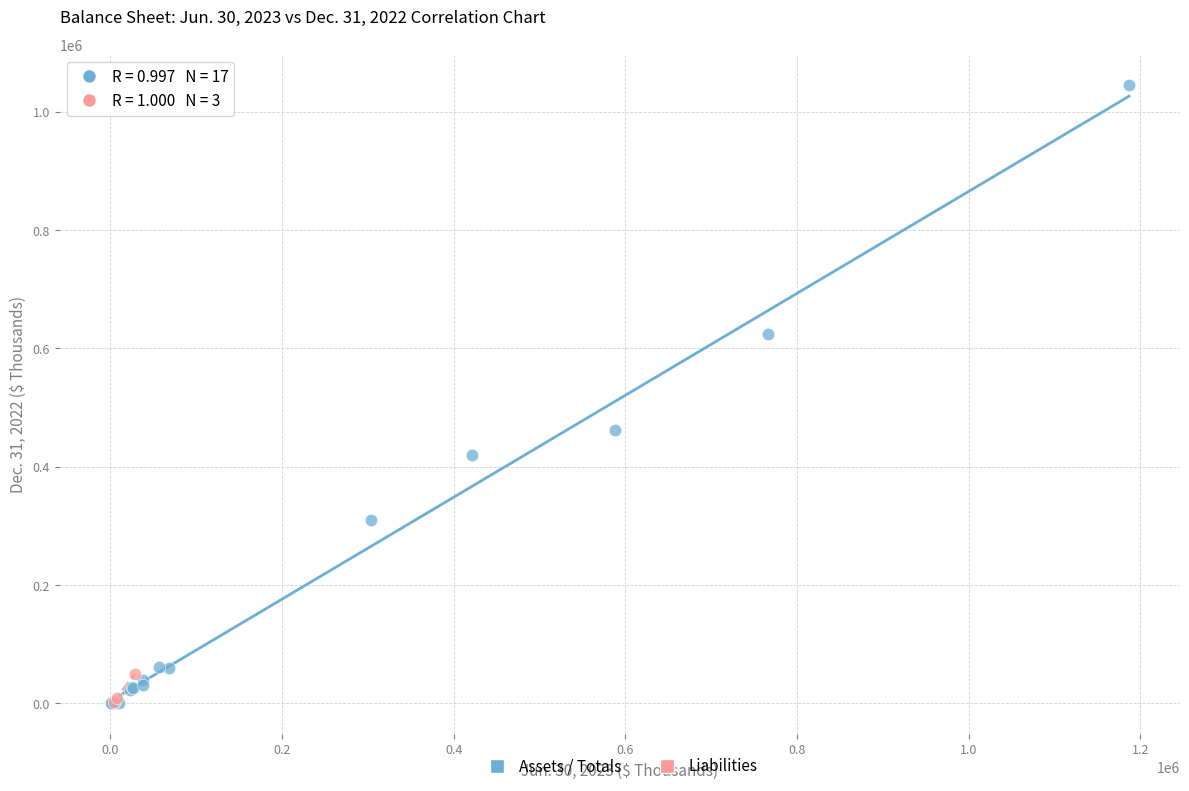

Which series contains the highest Y value?

Assets / Totals